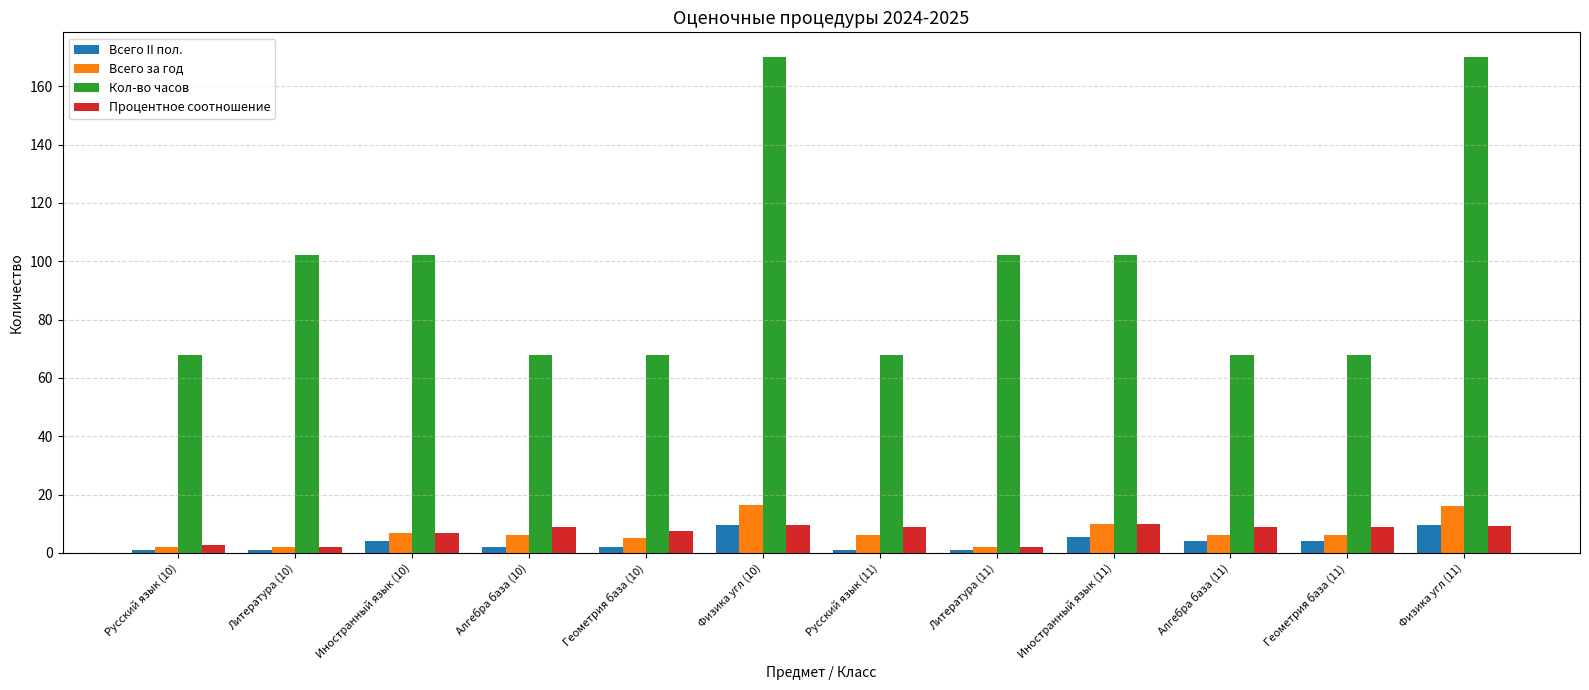

What is the value of the Всего II пол. bar at the 4th from the left?

2.0